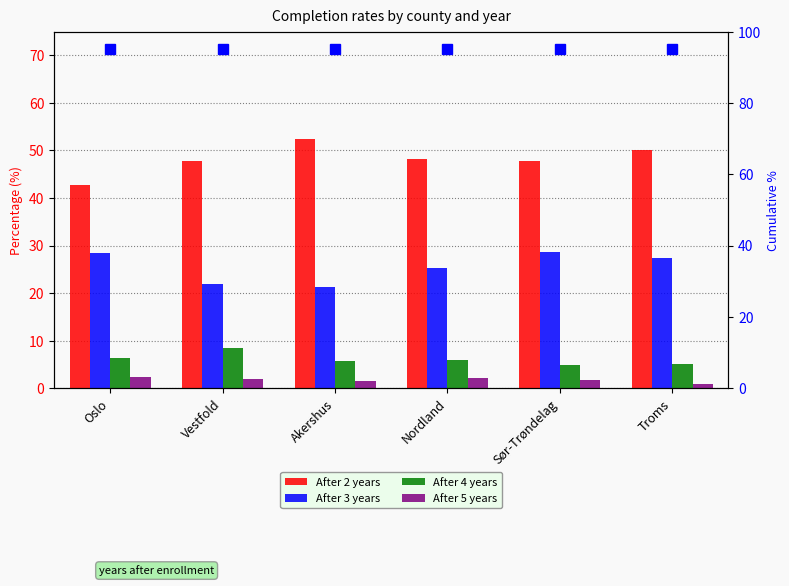

At which category does the chart reach its peak across all series?

Akershus